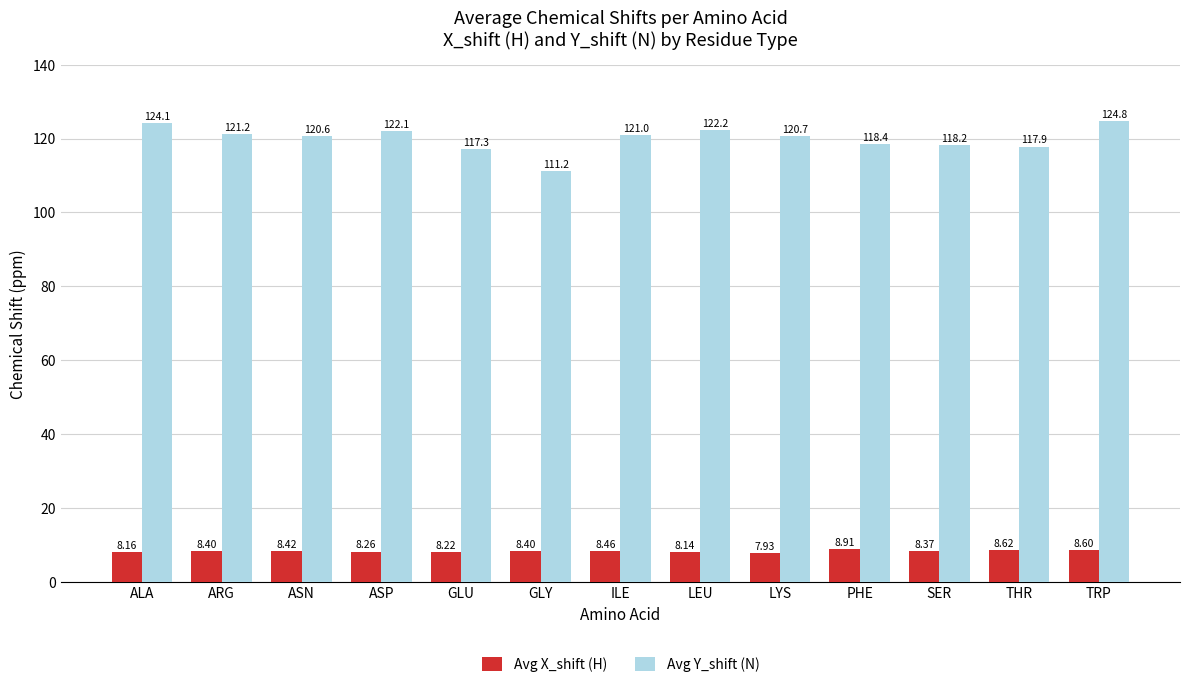

Is the value of Avg X_shift (H) at LYS greater than the value of Avg Y_shift (N) at ASP?

No